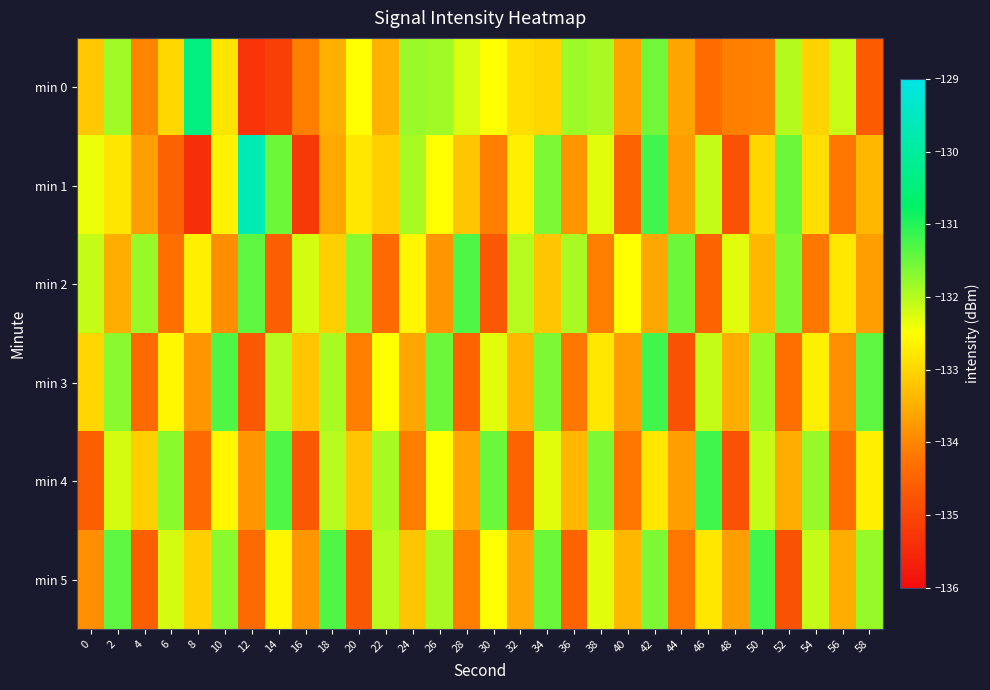

Which series changed the most between 18 and 22?

min 2